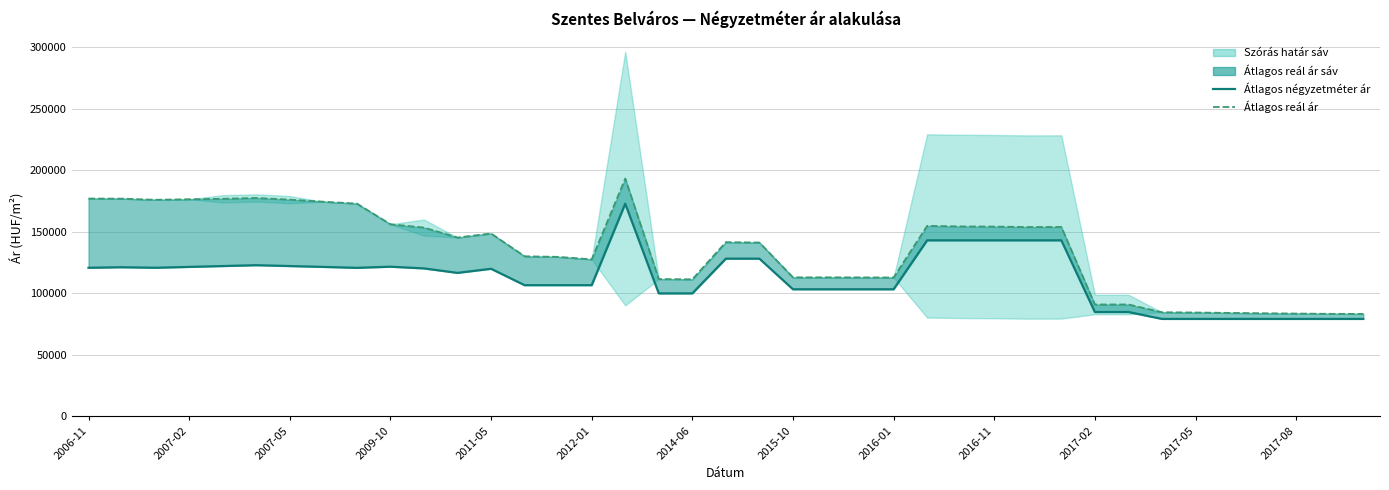

Reading right to left, list all the values displayed in this chart.

Átlagos négyzetméter ár: 79234	79234	79234	79234	79234	79234	79234	84844	84844	143143	143143	143143	143143	143143	103333	103333	103333	103333	128235	128235	100000	100000	172916	106666	106666	106666	120000	116666	120306	121695	120767	121527	122222	122916	122222	121527	120833	121250	120833
Átlagos reál ár (vonal): 83300	83360	83578	83838	84120	84423	84648	90970	90970	154001	153927	154302	154452	154867	112901	112985	113040	113012	141330	141647	111433	111630	193367	127670	129670	130170	148698	145422	153505	156223	172999	174540	176224	177572	176916	176545	176115	177015	177107